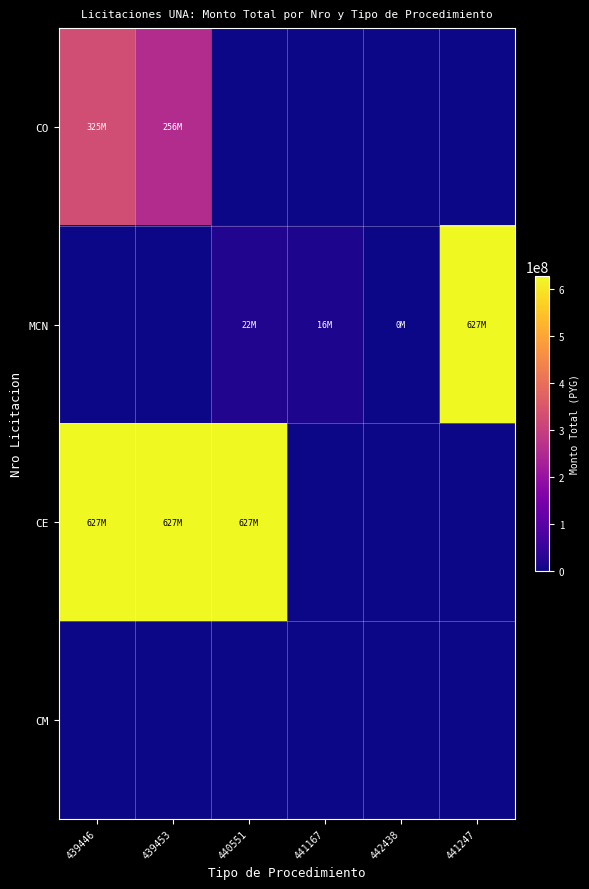

Reading left to right, list all the values displayed in this chart.

CO: 439446=325855950	439453=256300000	440551=0	441167=0	442438=0	441247=0
MCN: 439446=0	439453=0	440551=22000000	441167=16552919	442438=9119	441247=627000000
CE: 439446=627000000	439453=627000000	440551=627000000	441167=0	442438=0	441247=0
CM: 439446=0	439453=0	440551=0	441167=0	442438=0	441247=0